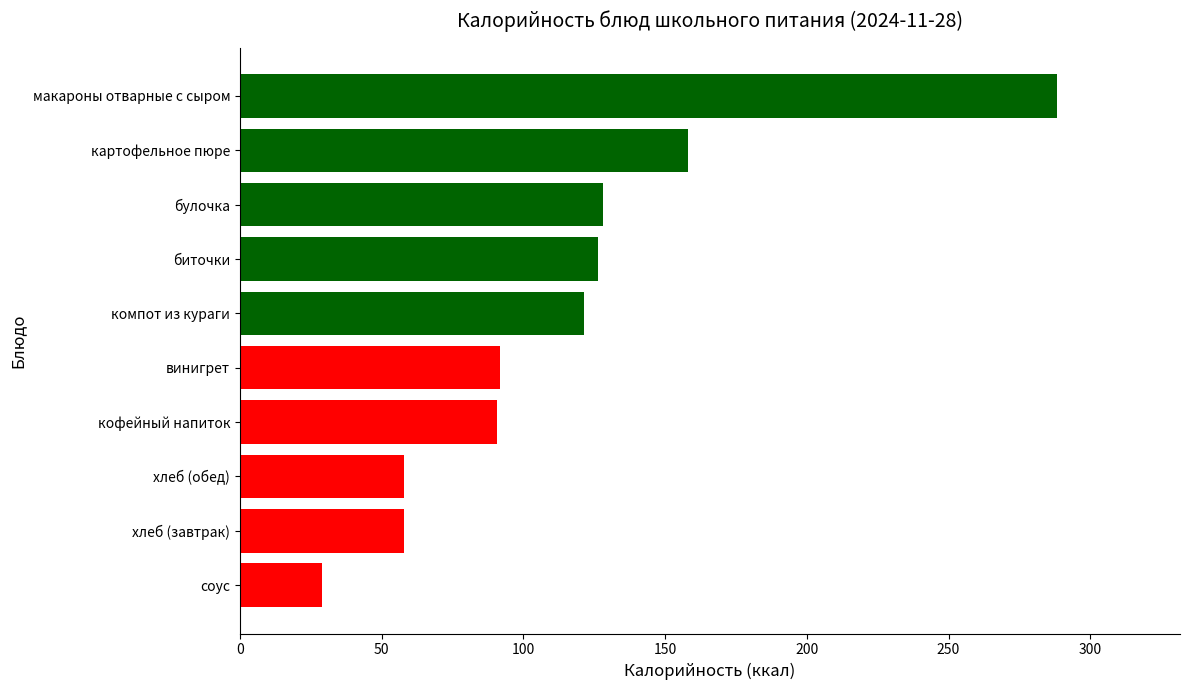

Is it true that the value at кофейный напиток is 159.2?

False